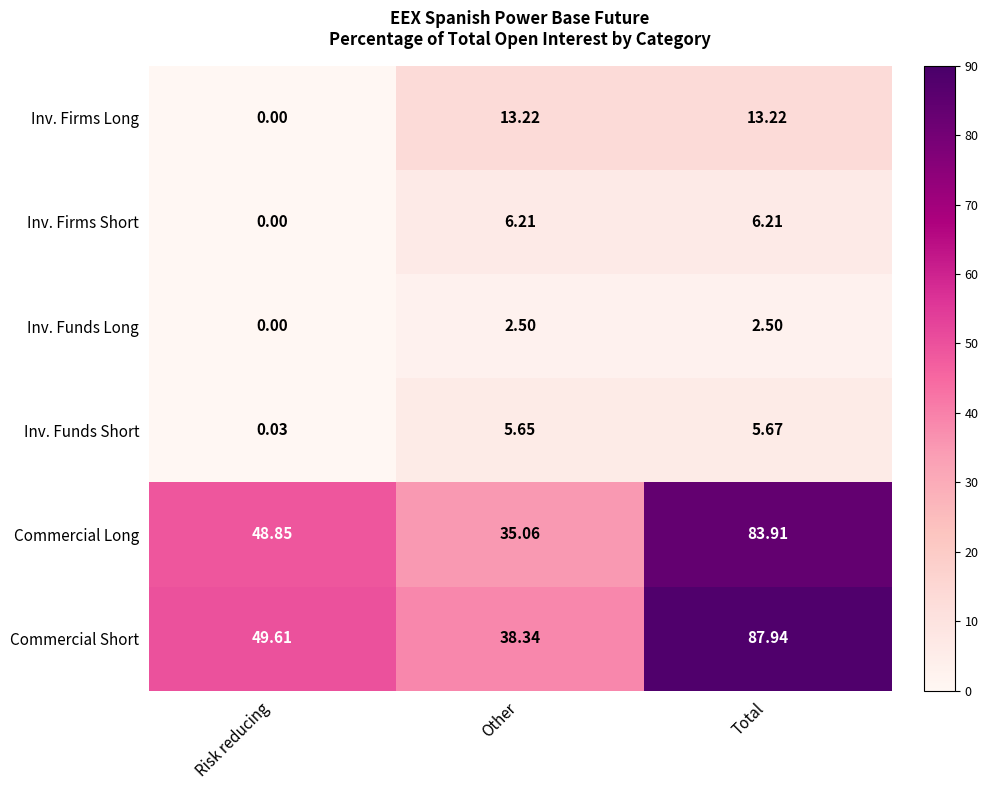

Which series changed the most between Other and Total?

Commercial Short